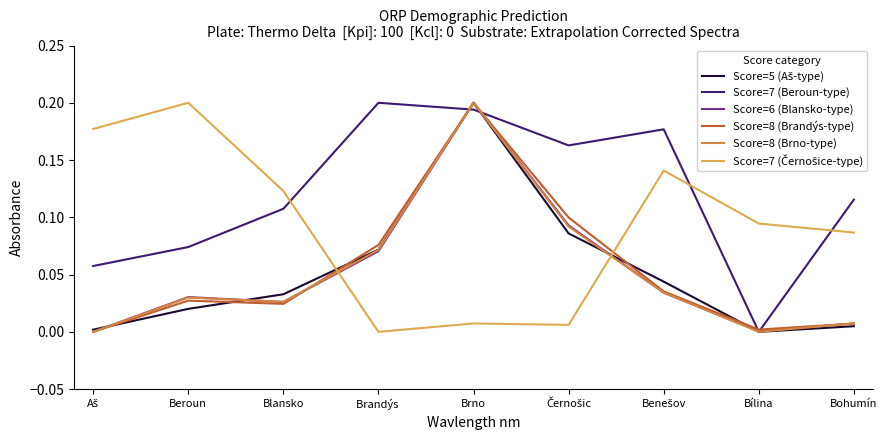

Which category has the lowest value in the Score=7 (Beroun-type) series?

Bílina